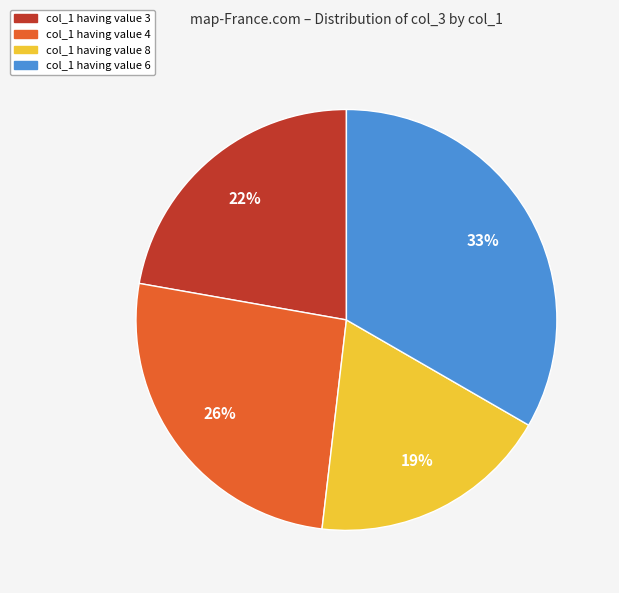

Is there any slice that represents more than half of the pie?

No